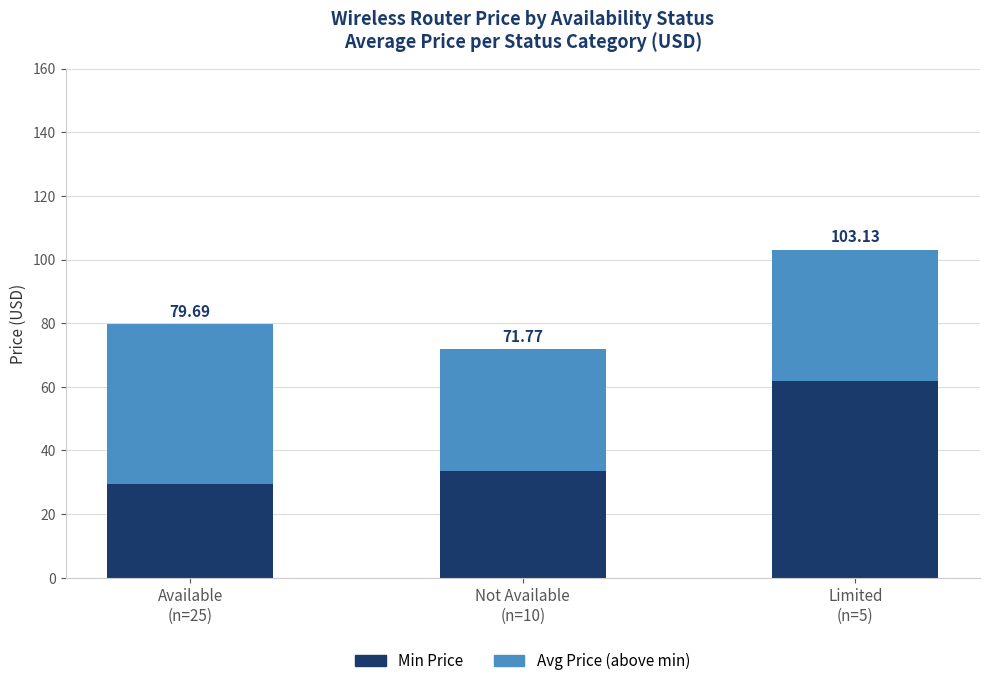

What position from the right is Available
(n=25)?

3